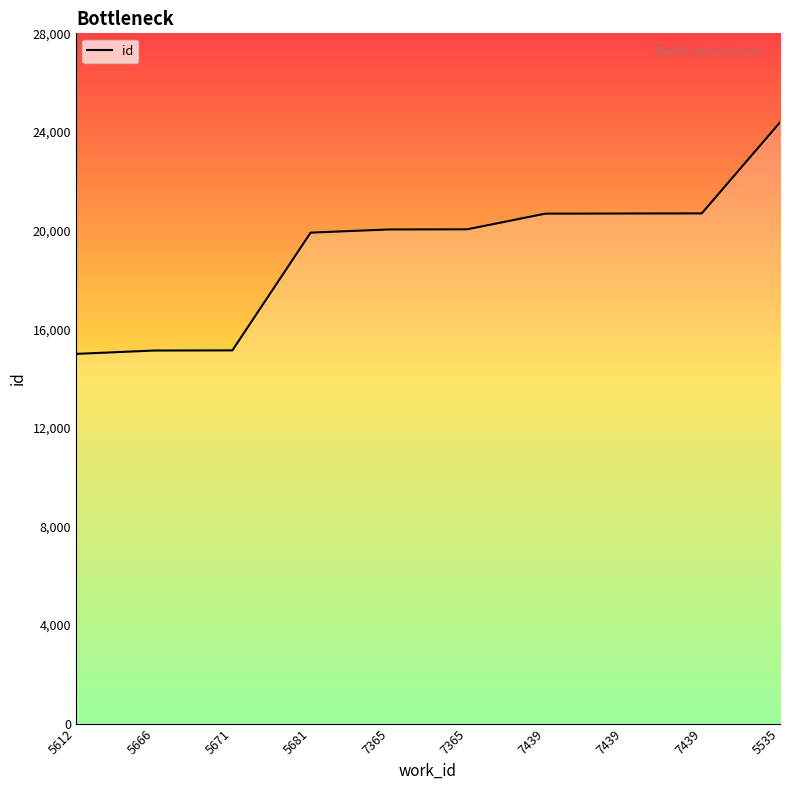

What is the value of the 8th point from the left?

20685